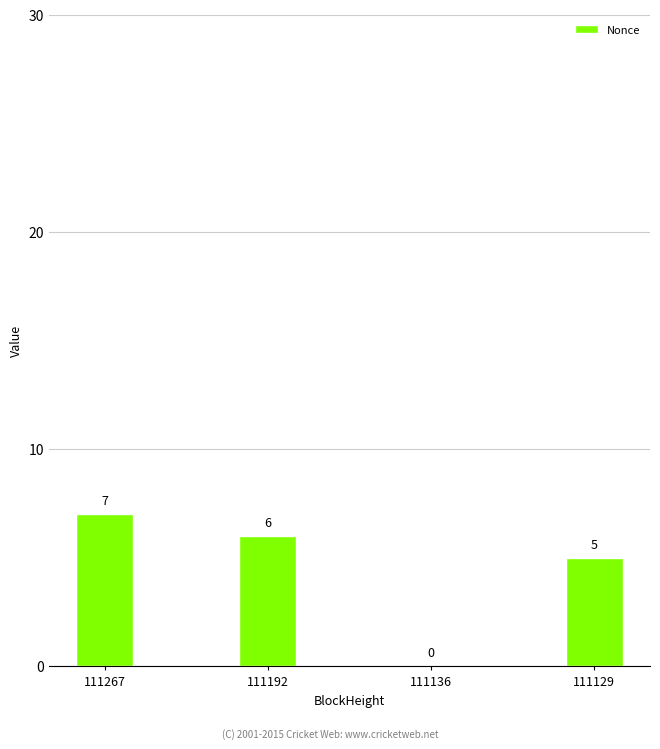

Where does the data first go above 6?

111267